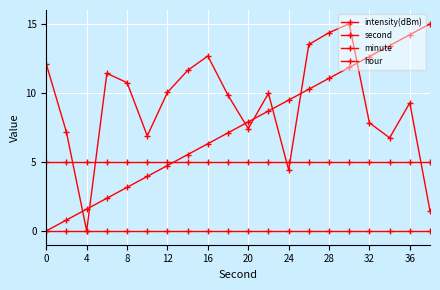

True or false: minute and intensity(dBm) intersect in this chart.

False